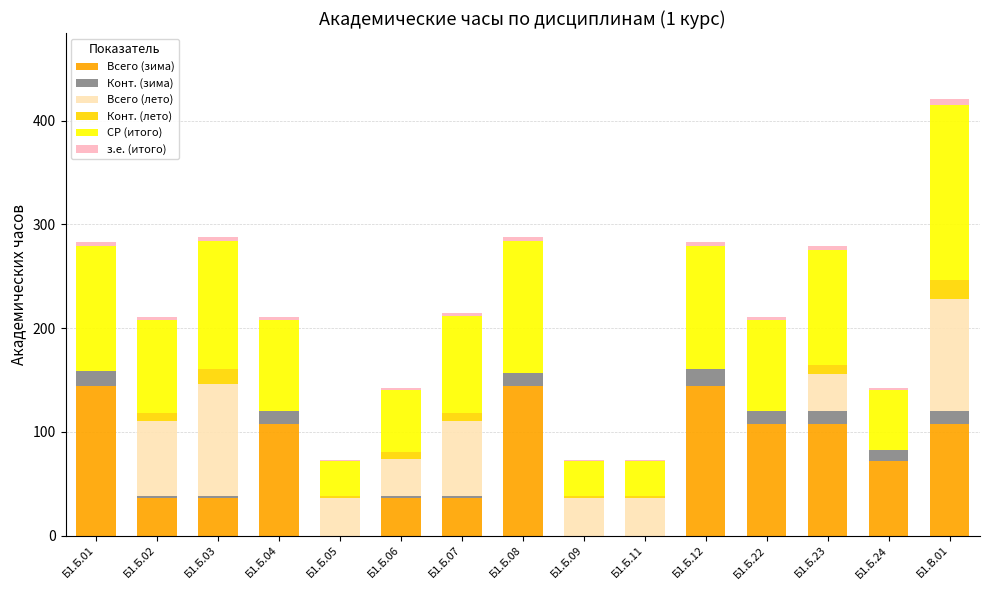

What is the maximum value for Всего (зима)?

144.0